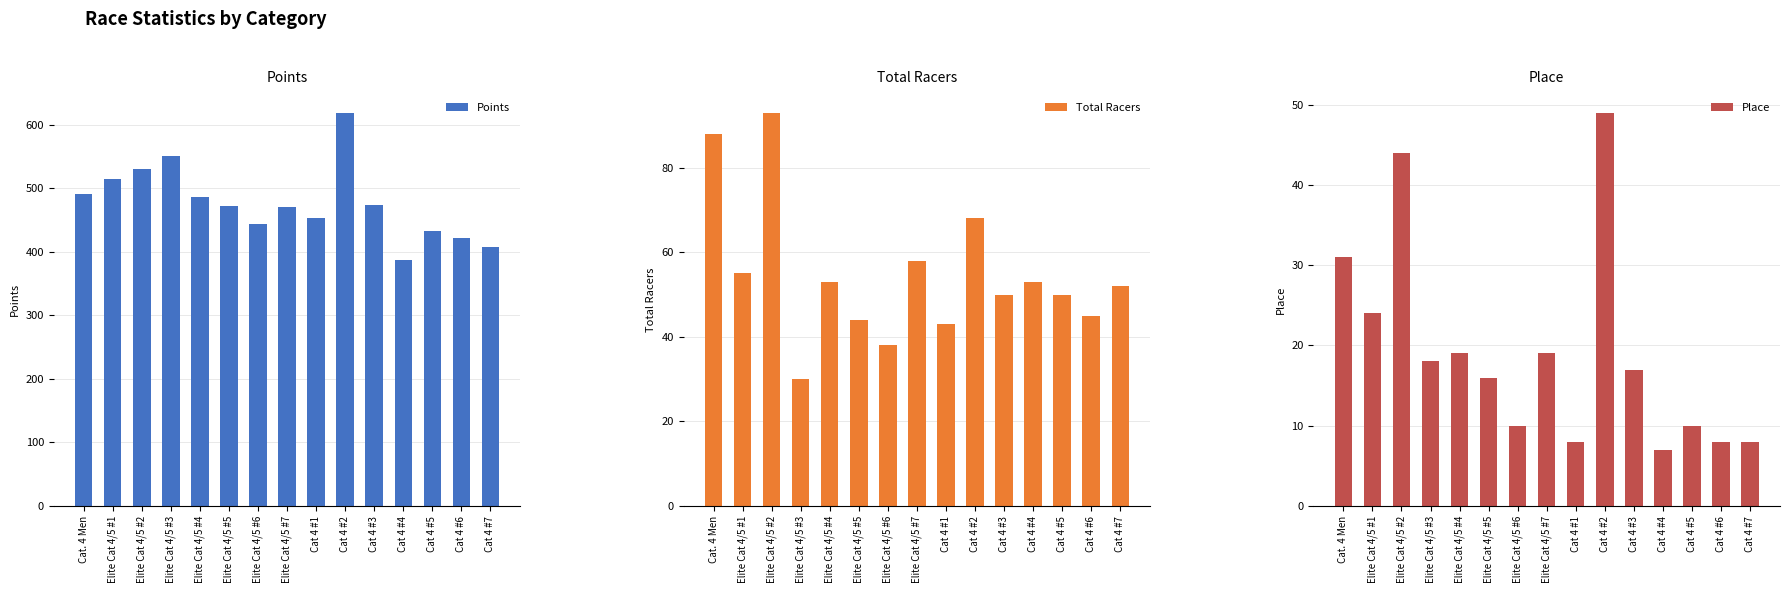

What is the difference between the highest and lowest values at Elite Cat 4/5 #2?

486.3